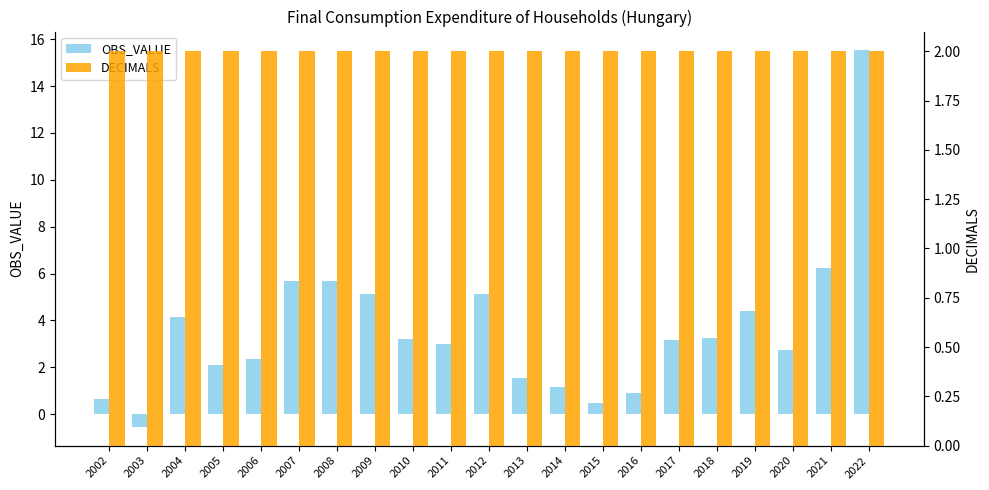

What is the approximate value of OBS_VALUE at 2006?

2.4